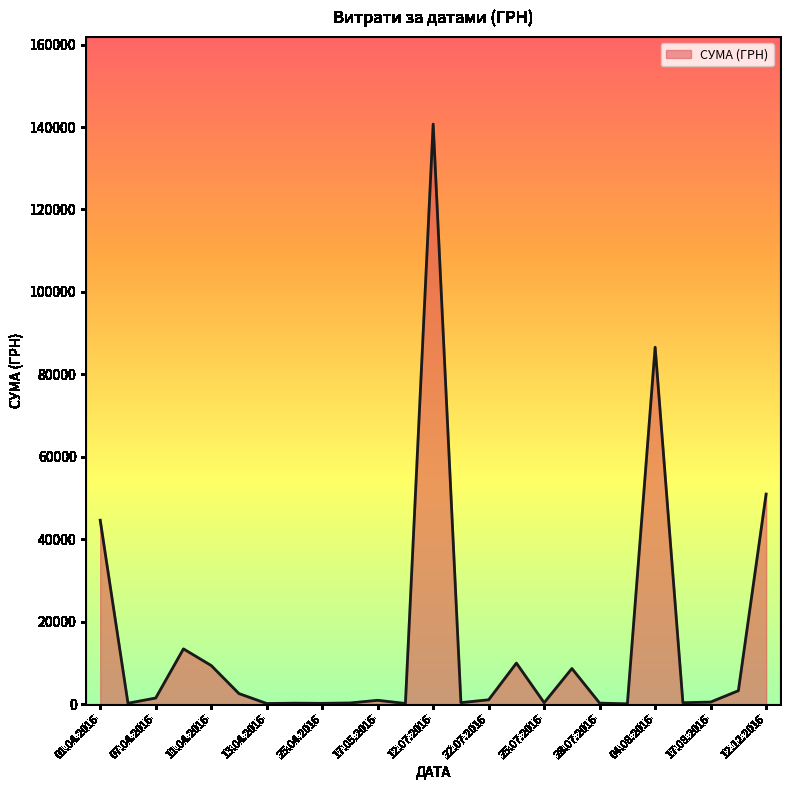

What is the maximum value shown in the chart?

140706.2